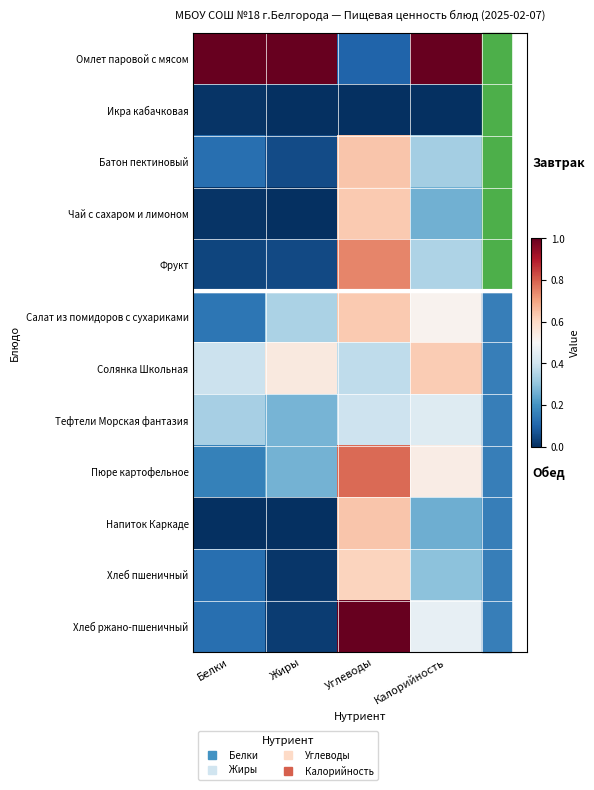

Which category has the highest value across all series?

Белки